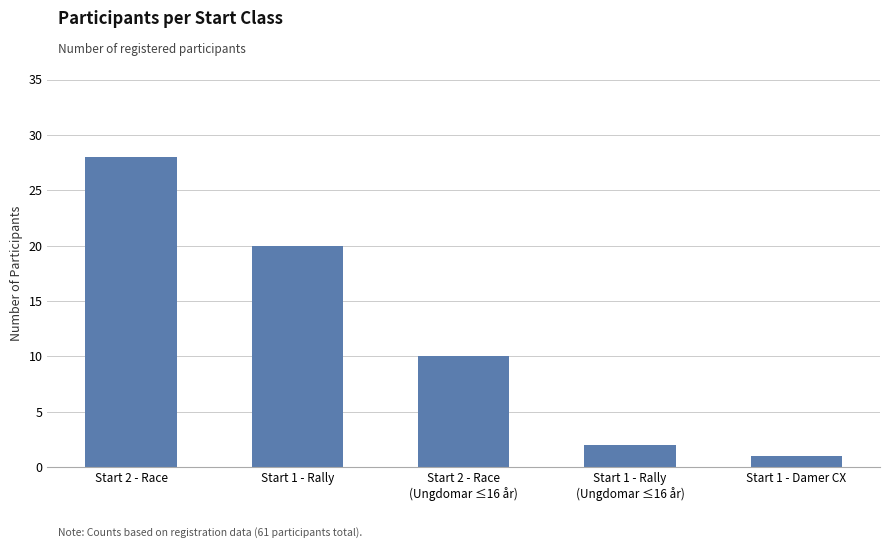

What is the label of the 4th bar from the right?

Start 1 - Rally